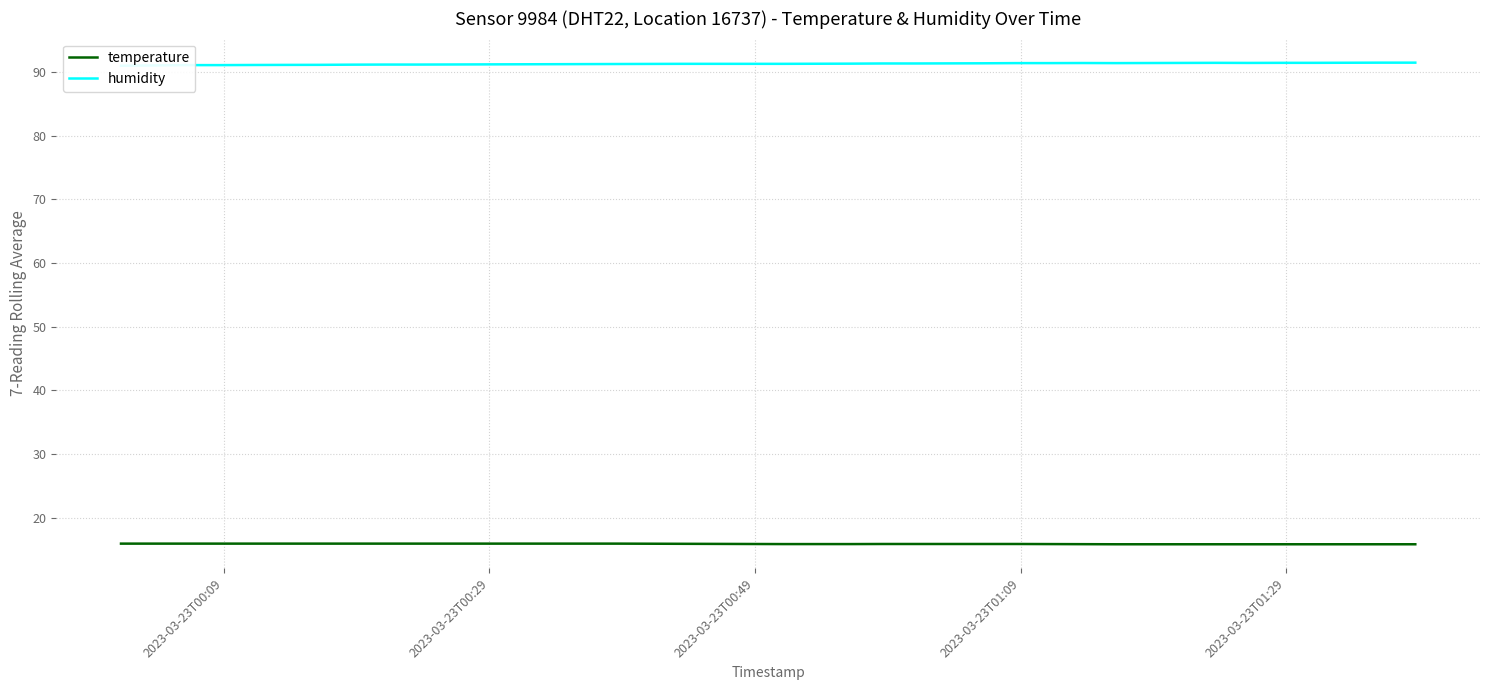

Count the number of categories in the chart.

40